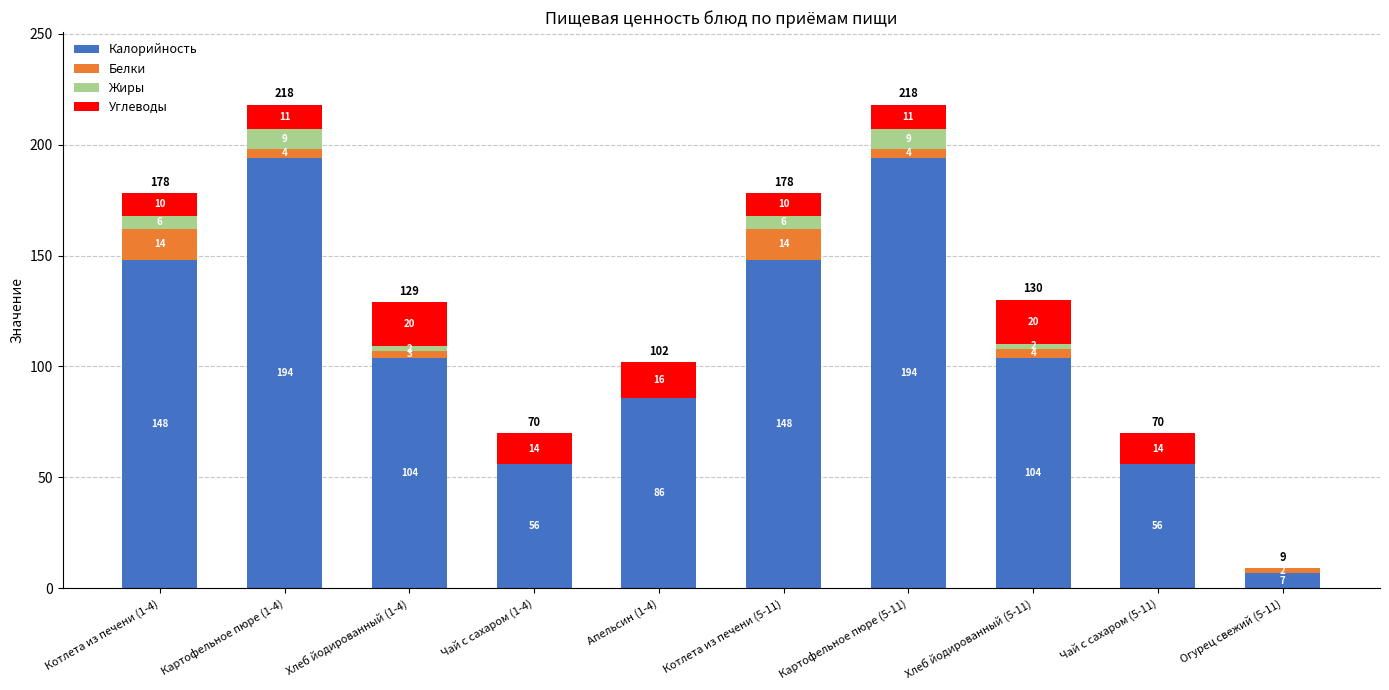

Is it true that Калорийность equals 194 at Картофельное пюре (1-4)?

True